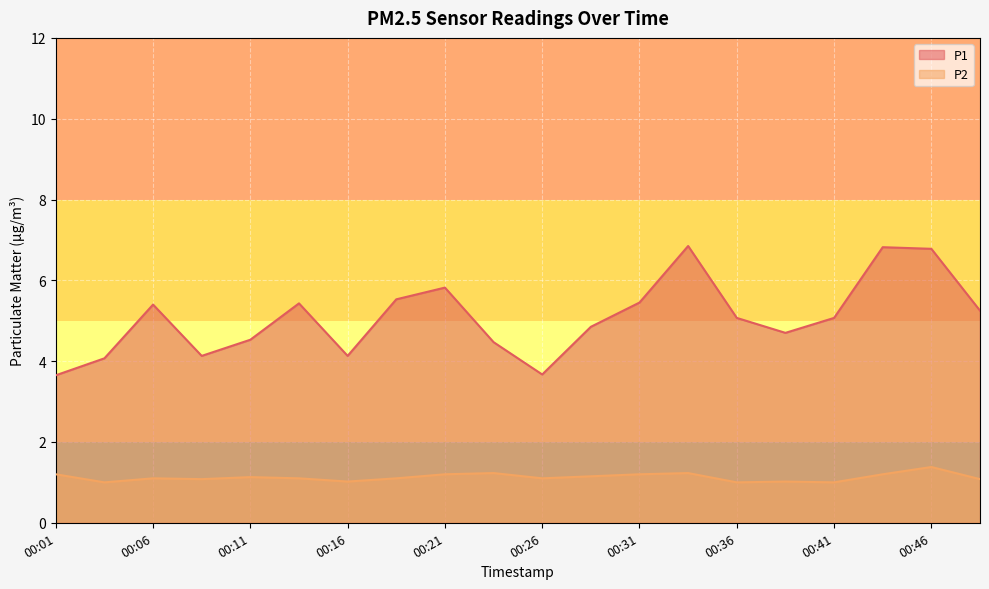

What value does the P2 series have at 00:41?

1.0